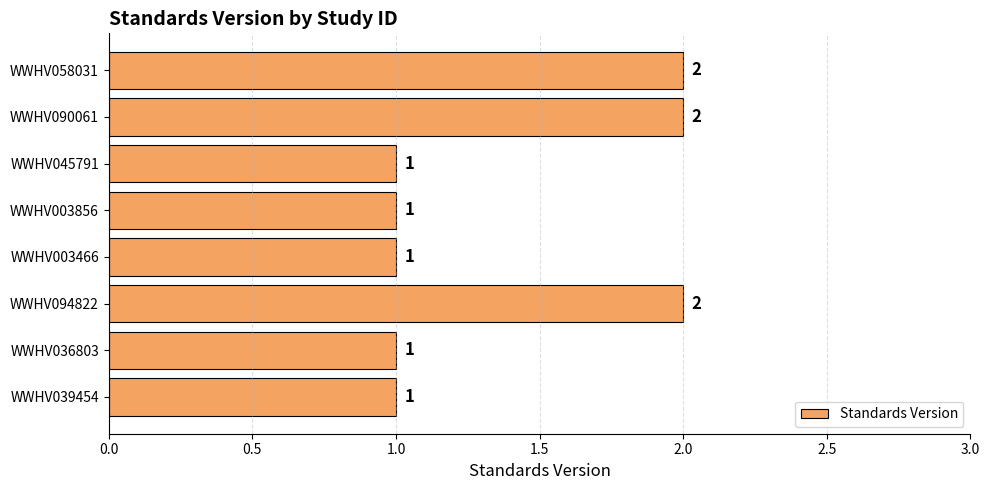

Count the values in the range 1 to 2.

8